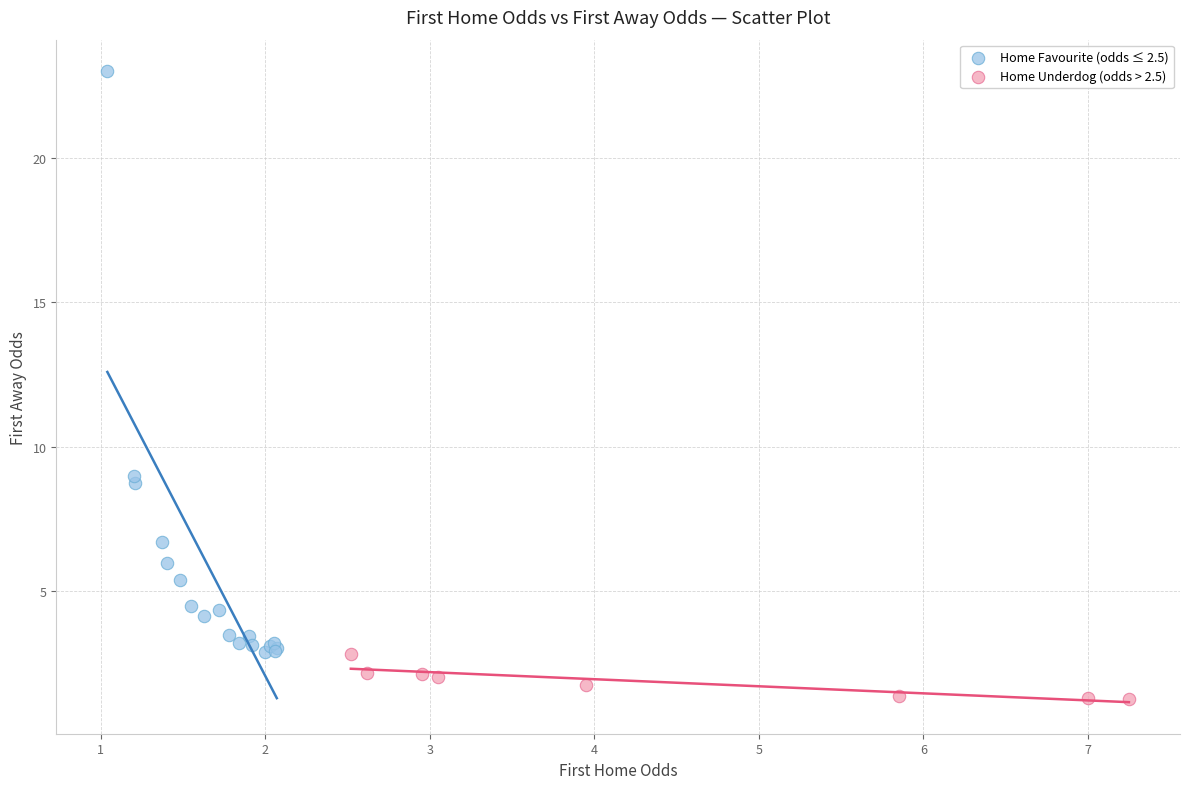

What are all the series names shown in the legend?

Home Favourite (odds ≤ 2.5), Home Underdog (odds > 2.5)